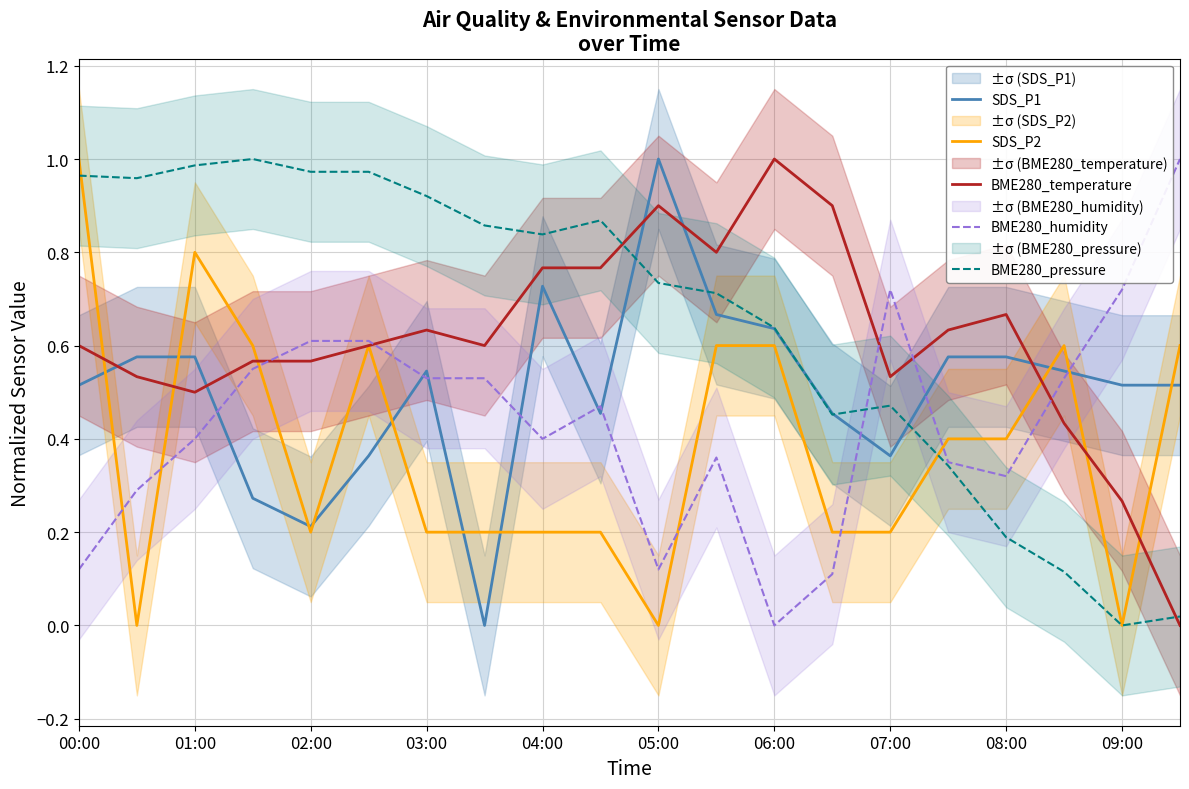

Which series has the largest range (max minus min)?

SDS_P1